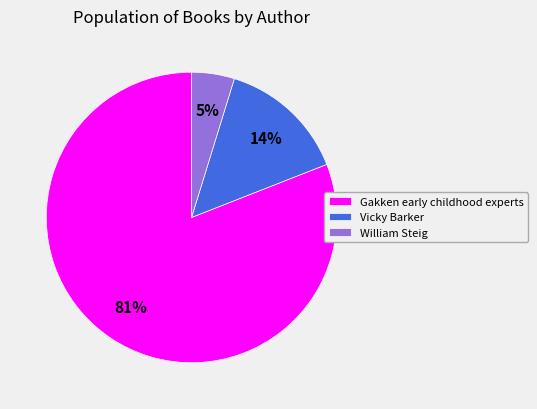

What is the largest slice in the pie chart?

Gakken early childhood experts